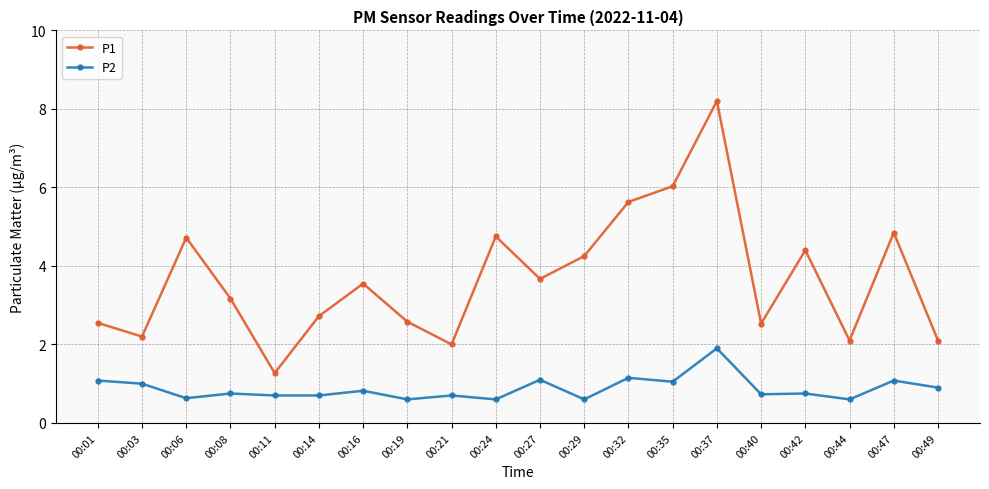

True or false: P2 and P1 intersect in this chart.

False